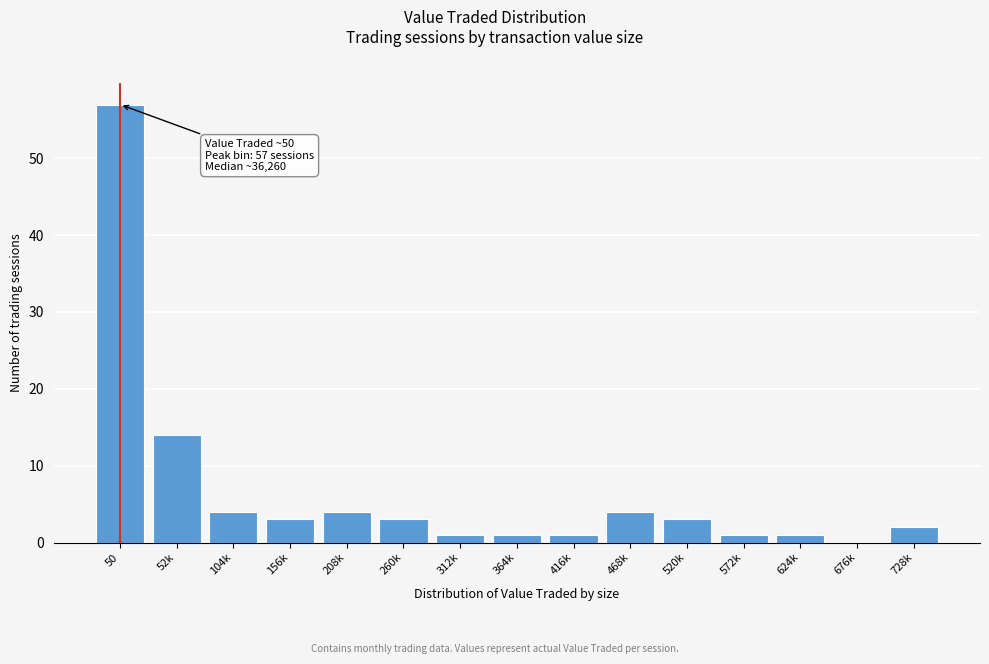

Reading right to left, list all the values displayed in this chart.

728k=2	676k=0	624k=1	572k=1	520k=3	468k=4	416k=1	364k=1	312k=1	260k=3	208k=4	156k=3	104k=4	52k=14	50=57